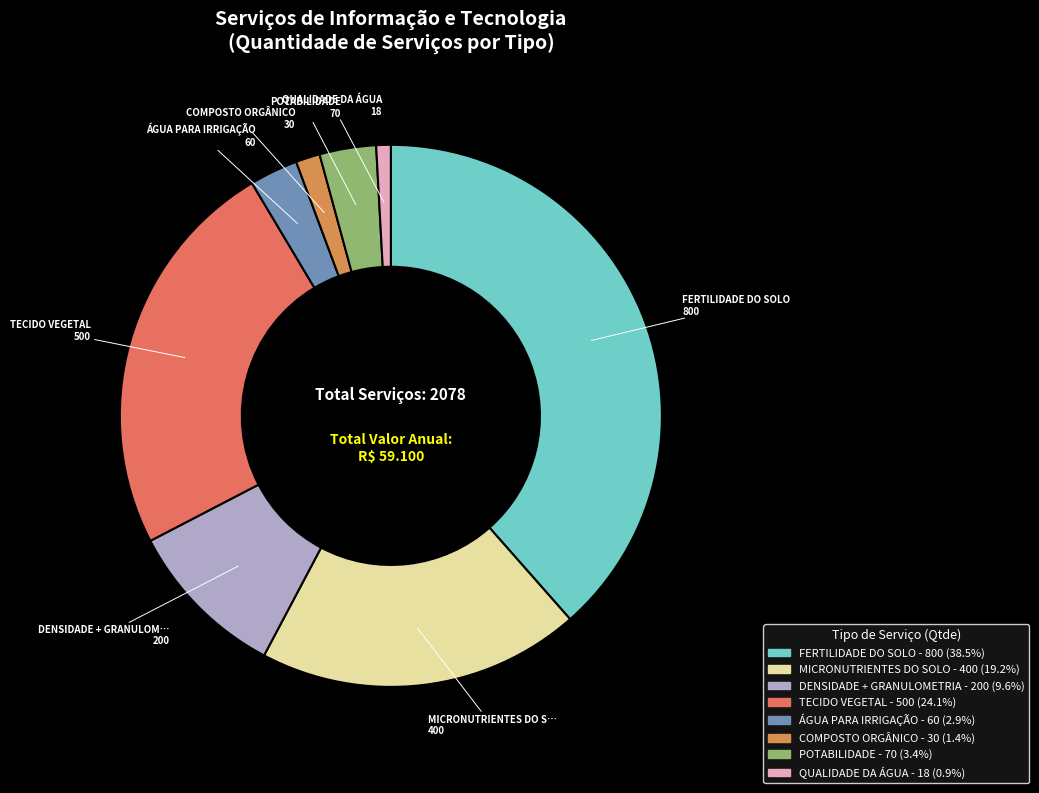

How many slices are in this pie chart?

8